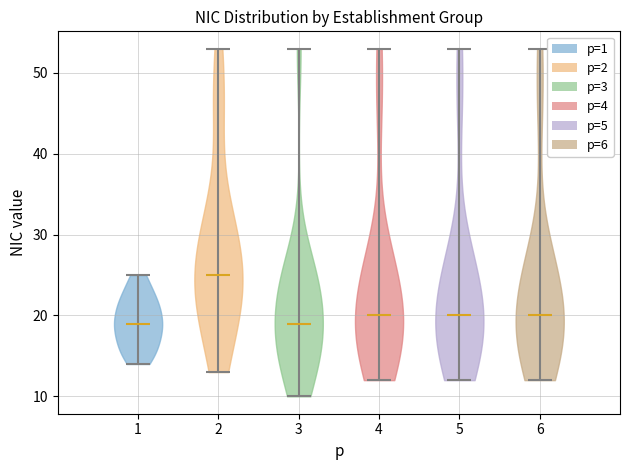

Reading left to right, read every violin against the y-axis: where its median line is, and the lowest and highest points it reaches. The values are not printed on the chart, so give them approximately, as read against the axis.

1: median line 19, lowest point 14, highest point 25
2: median line 25, lowest point 13, highest point 53
3: median line 19, lowest point 10, highest point 53
4: median line 20, lowest point 12, highest point 53
5: median line 20, lowest point 12, highest point 53
6: median line 20, lowest point 12, highest point 53